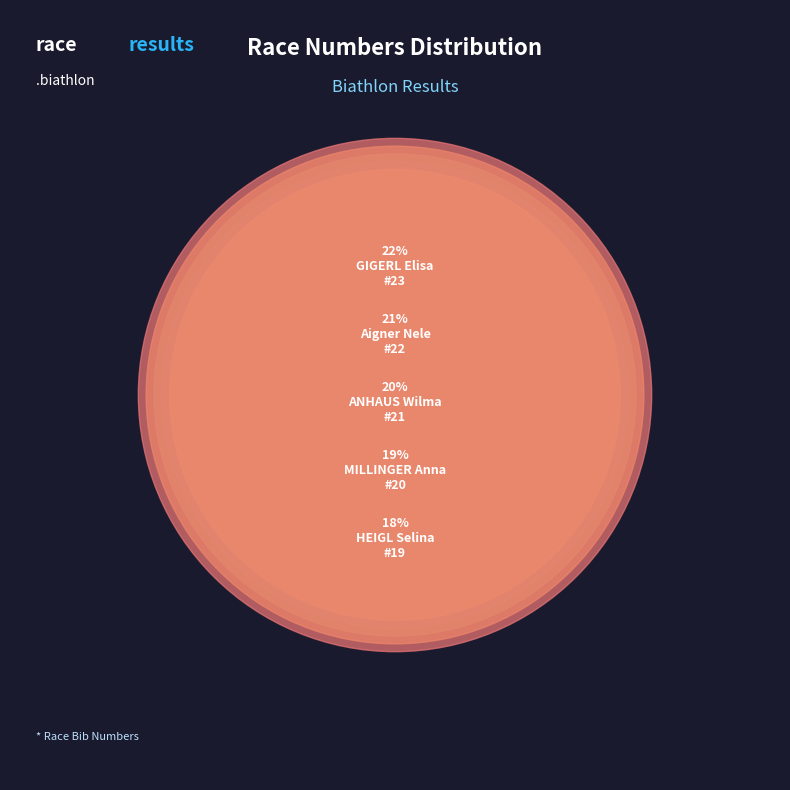

Is there a majority slice in this chart?

No